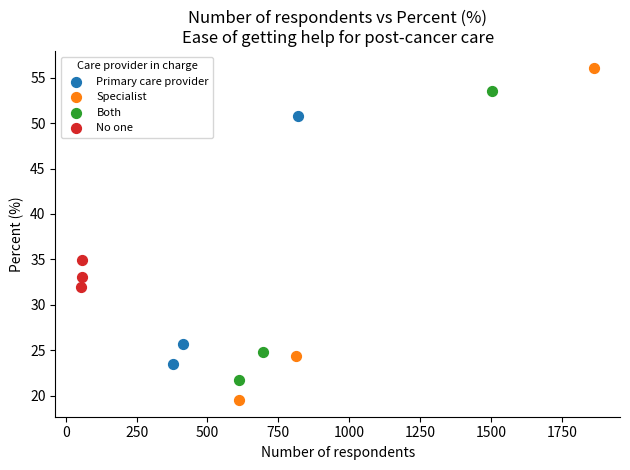

Which series has the largest Y range (max minus min)?

Specialist